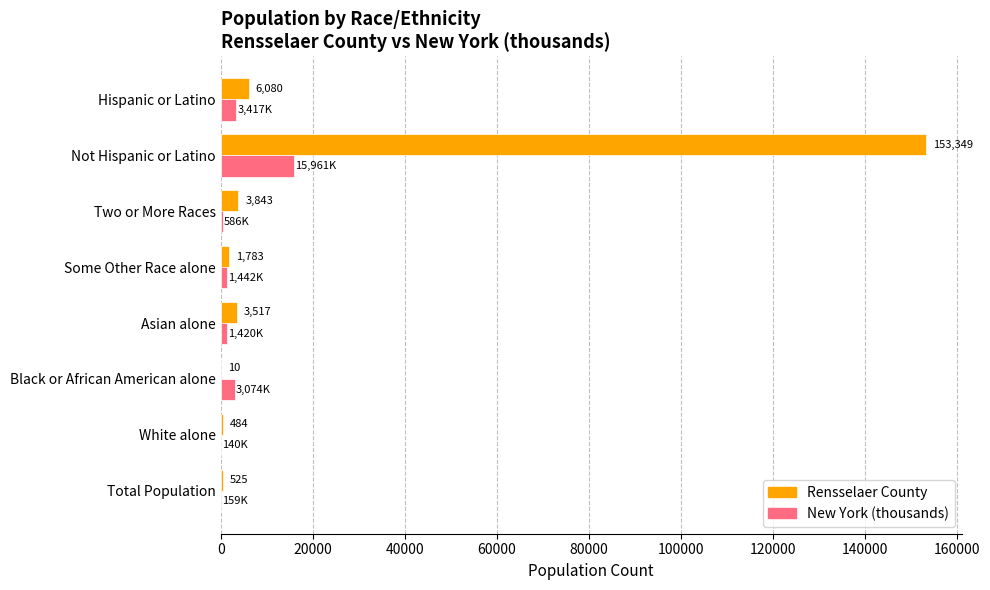

Is the value of New York (thousands) at Two or More Races greater than the value of Rensselaer County at Asian alone?

No